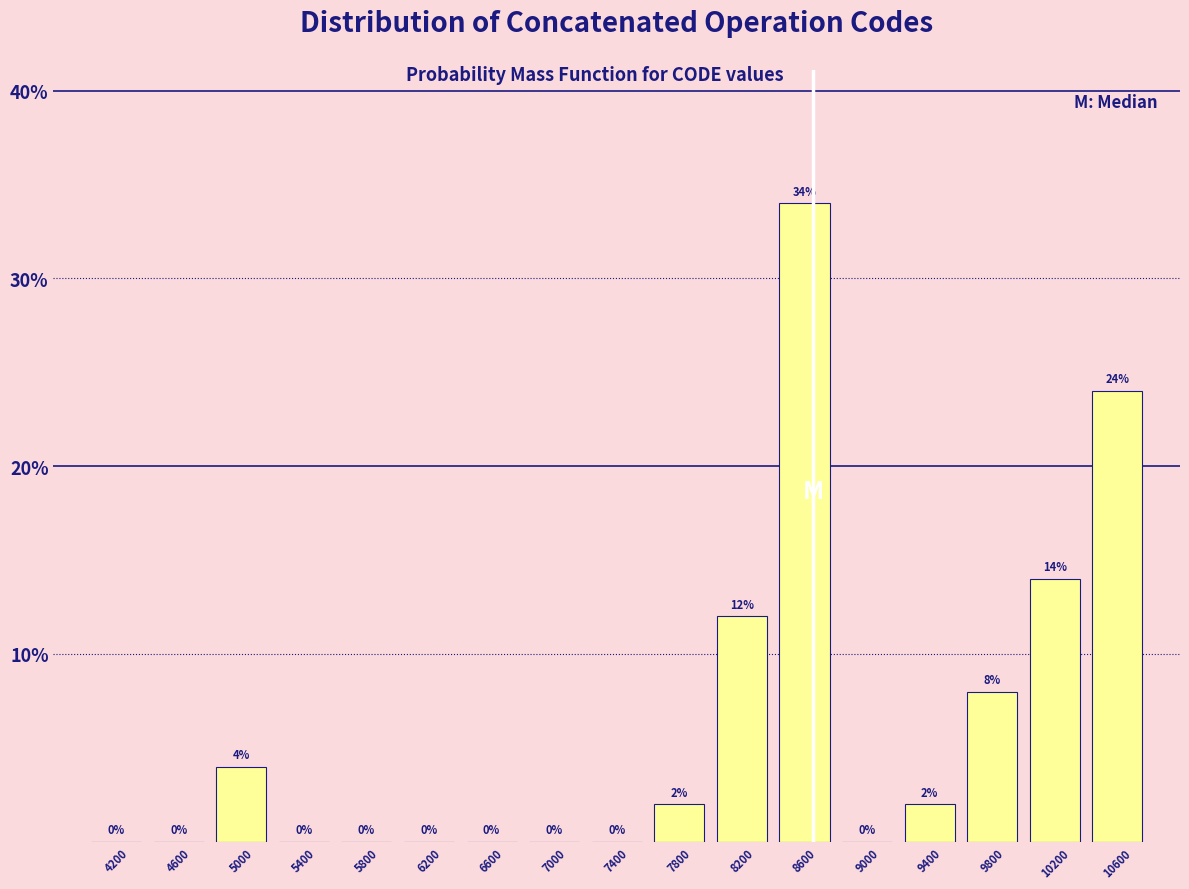

Which range on the x-axis has the tallest bar?

8400 to 8800